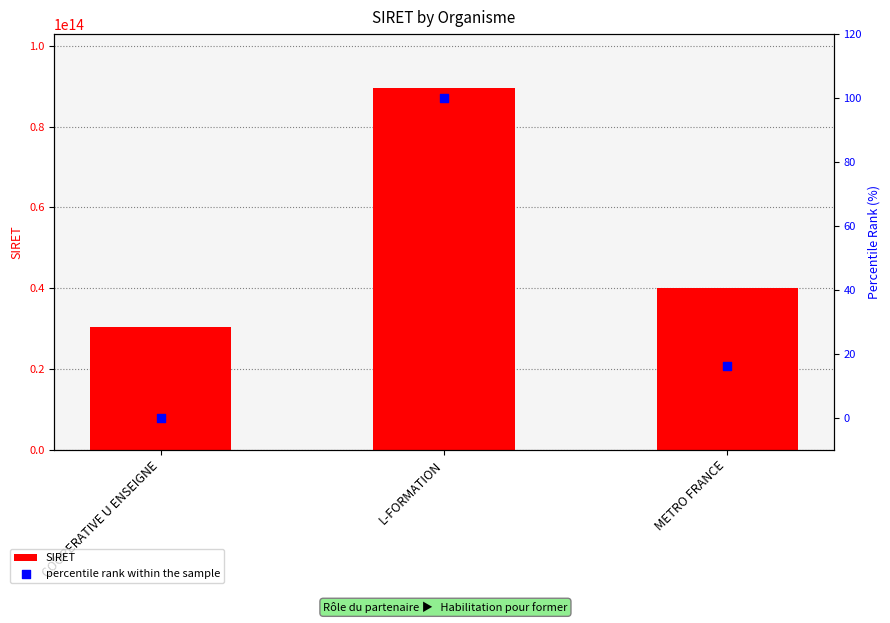

Is the value of SIRET at COOPERATIVE U ENSEIGNE greater than the value of percentile rank within the sample at L-FORMATION?

Yes